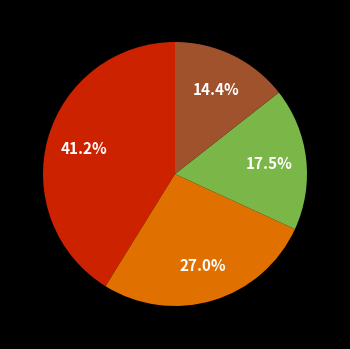

Is there any slice that represents more than half of the pie?

No